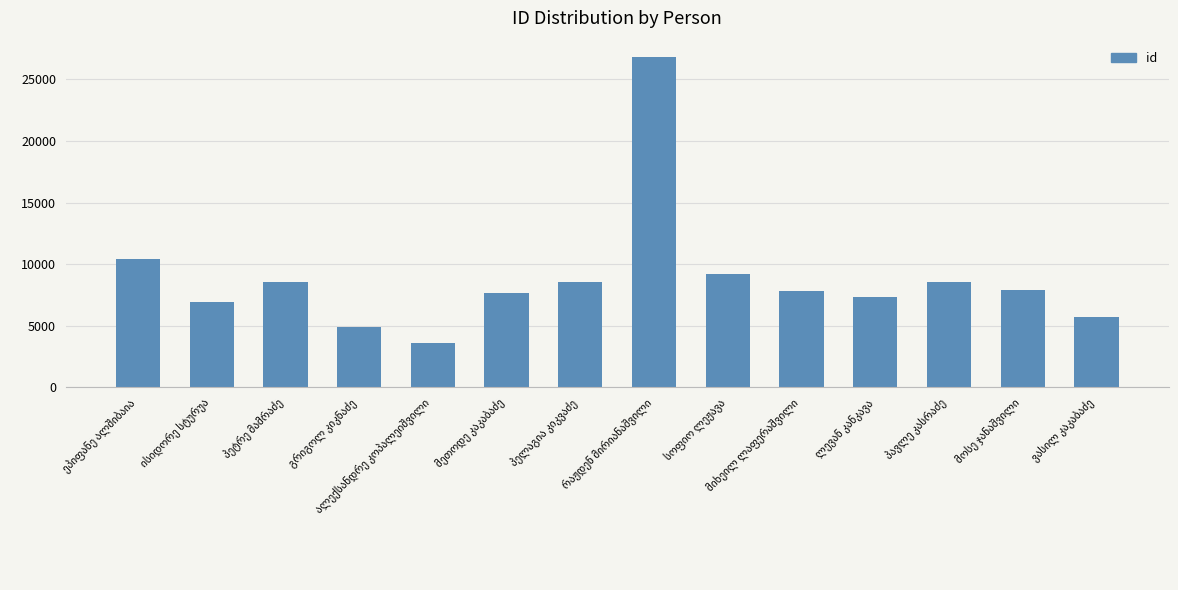

What is the value of the 6th bar from the left?

7617